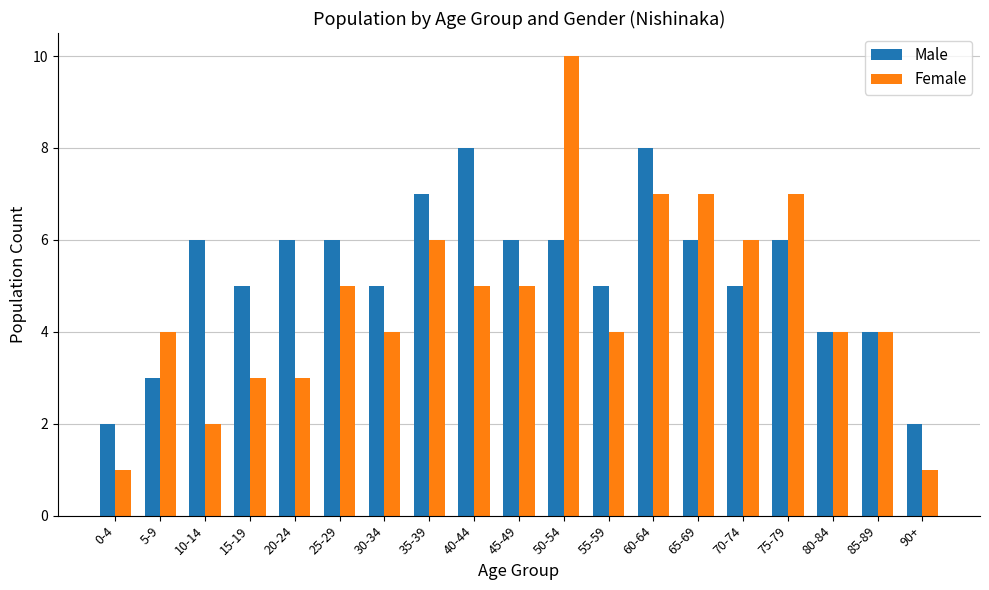

The value of Male at 65-69 is 11. True or false?

False